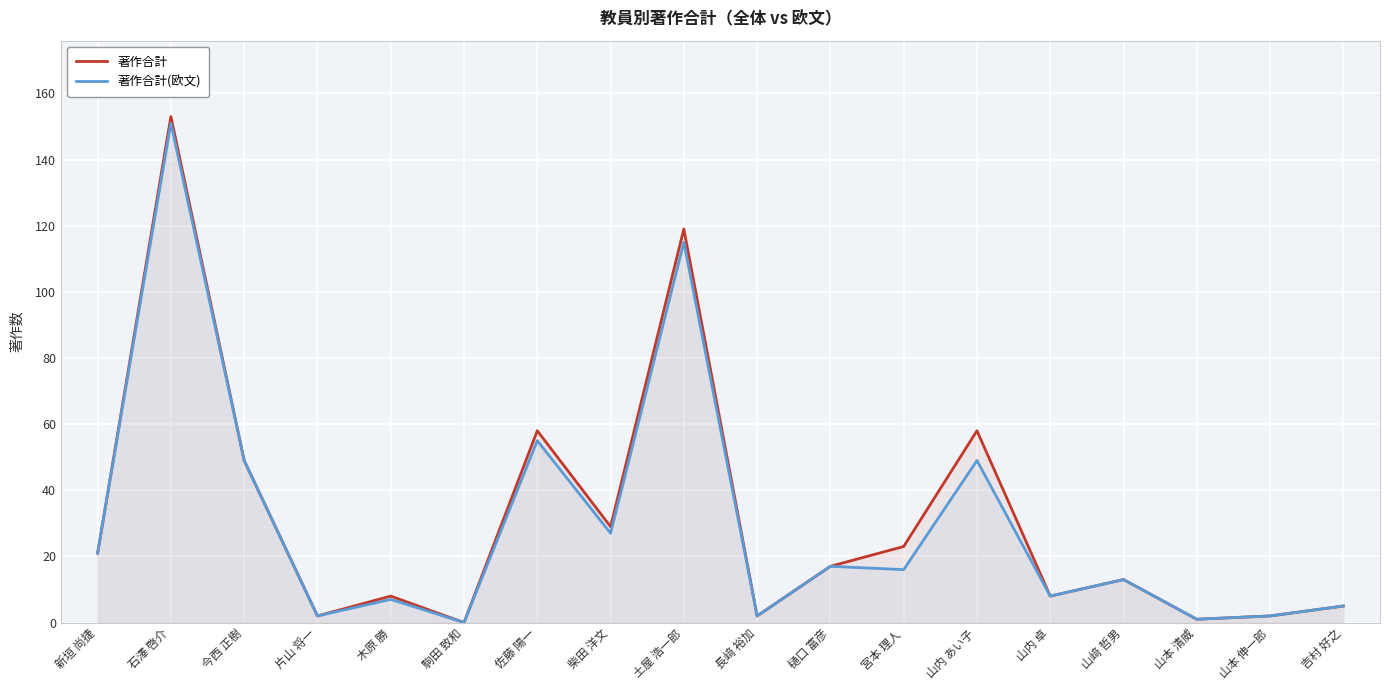

What is the average value of the 著作合計 series?

32